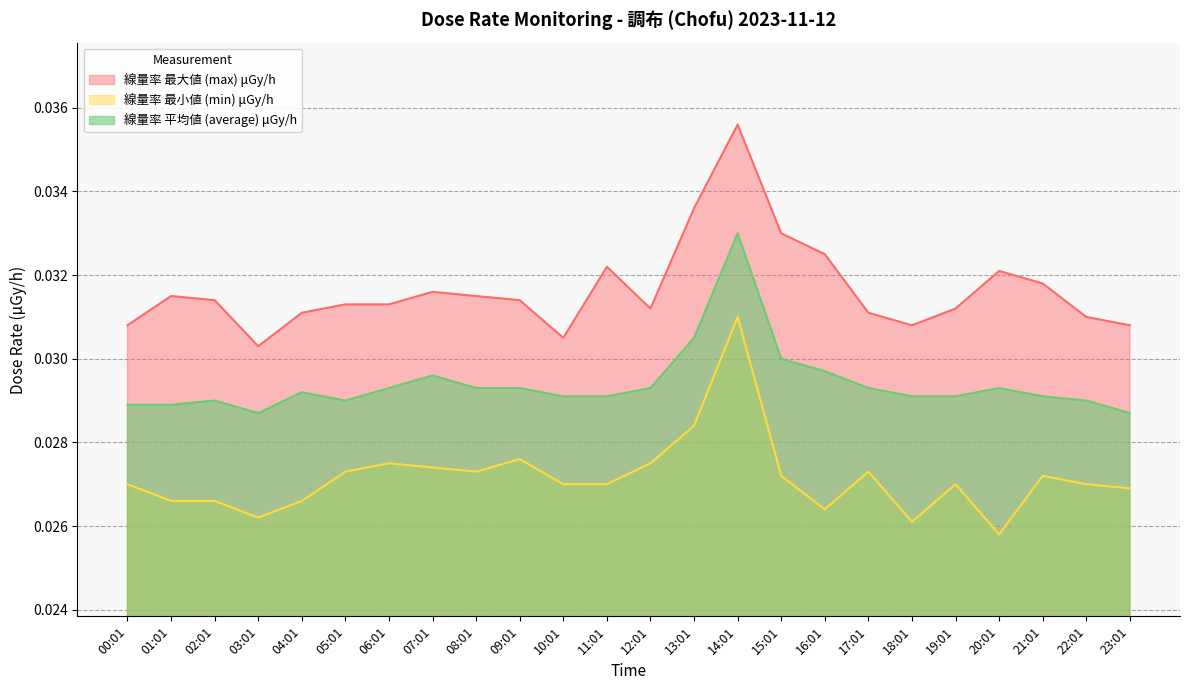

List the series in order of their overall mean, lowest first.

線量率 最小値 (min) μGy/h, 線量率 平均値 (average) μGy/h, 線量率 最大値 (max) μGy/h